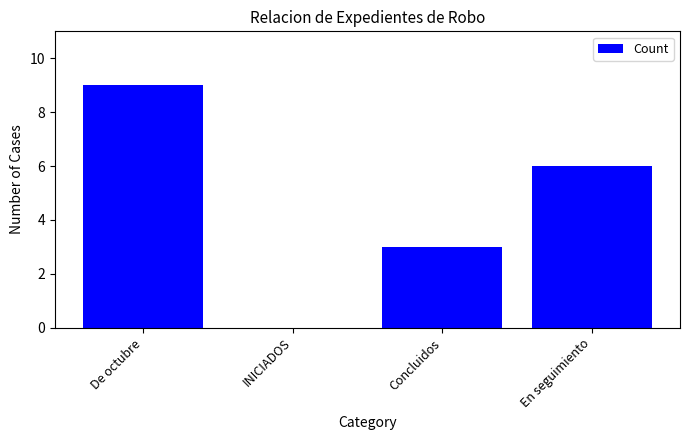

Is it true that the value at En seguimiento is 10?

False